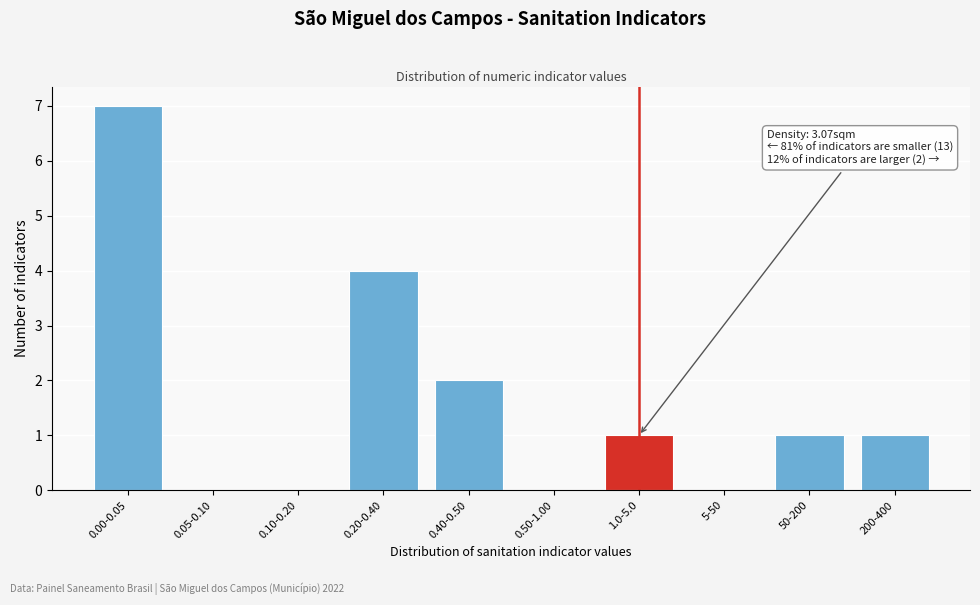

Reading right to left, extract all data points from this chart.

200-400=1	50-200=1	5-50=0	1.0-5.0=1	0.50-1.00=0	0.40-0.50=2	0.20-0.40=4	0.10-0.20=0	0.05-0.10=0	0.00-0.05=7